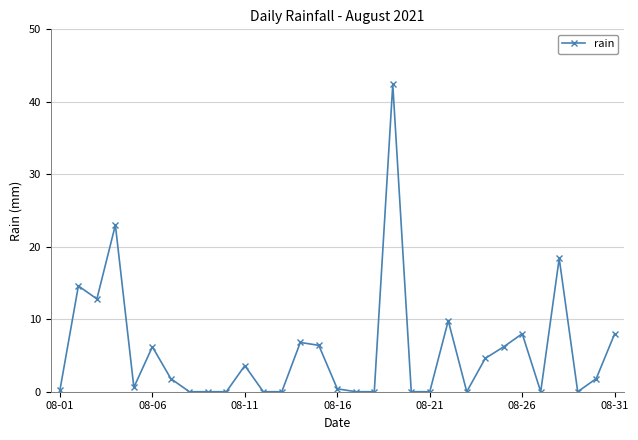

What is the difference between the maximum and minimum values?

42.4